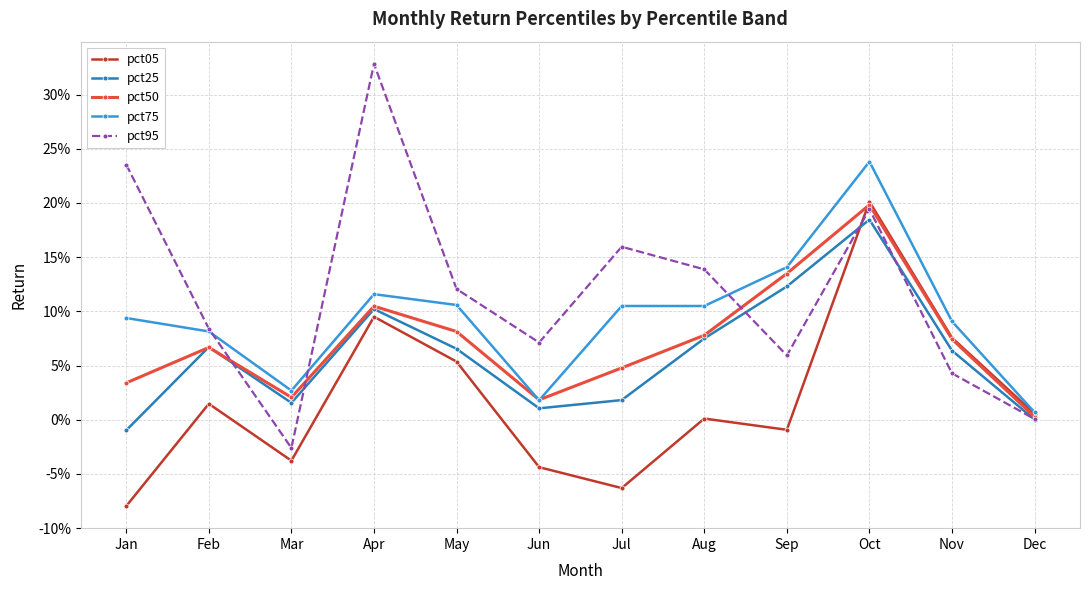

What are all the series names shown in the legend?

pct05, pct25, pct50, pct75, pct95